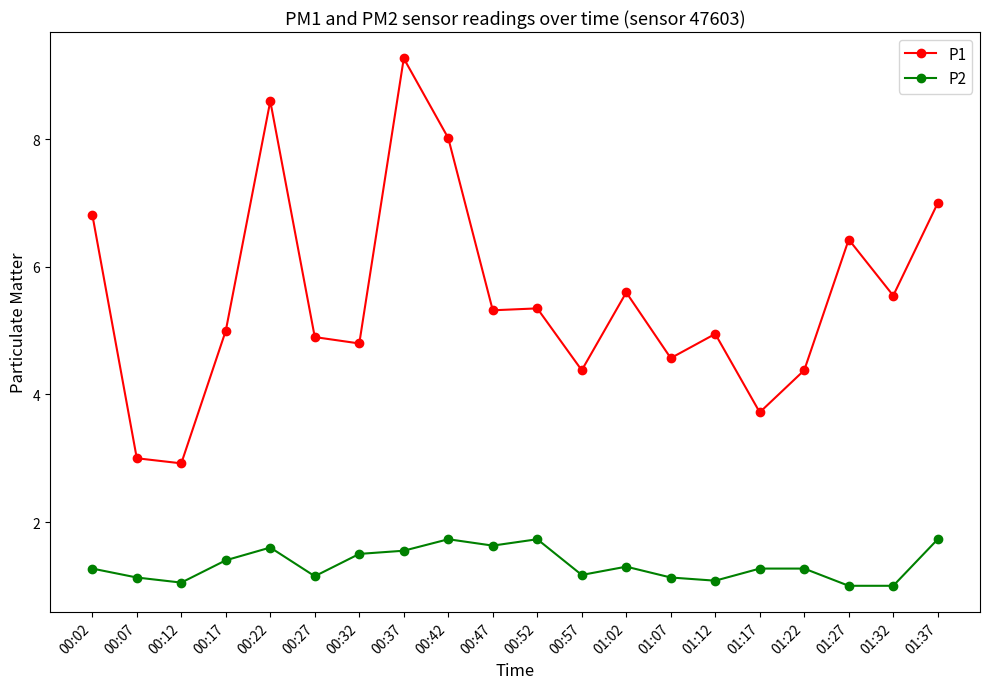

Where is the first local maximum for P1?

00:22